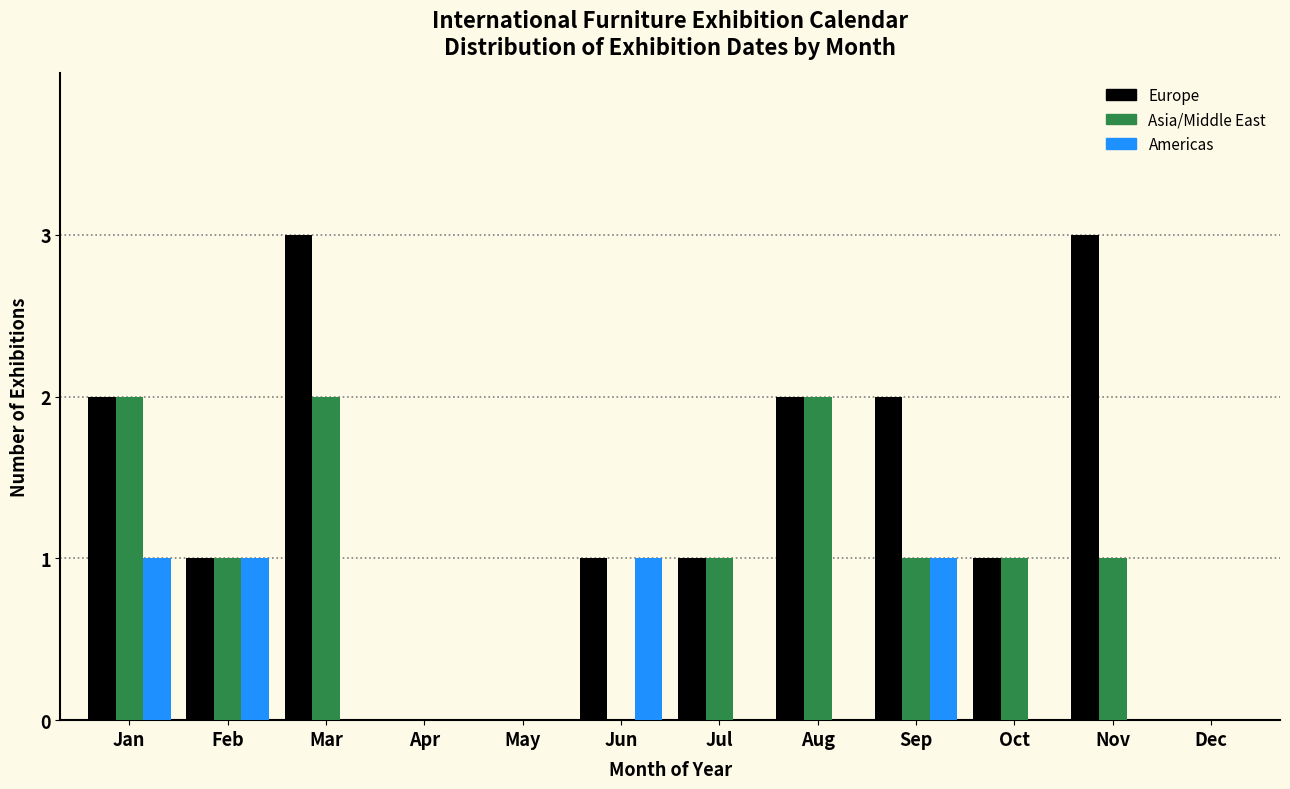

Which series has the largest total across all categories?

Europe